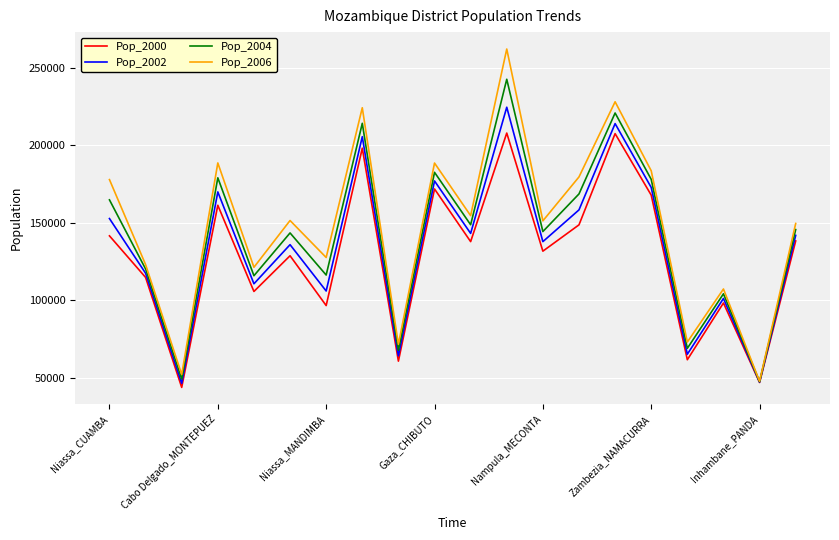

What is the minimum value shown in the chart?

43734.1